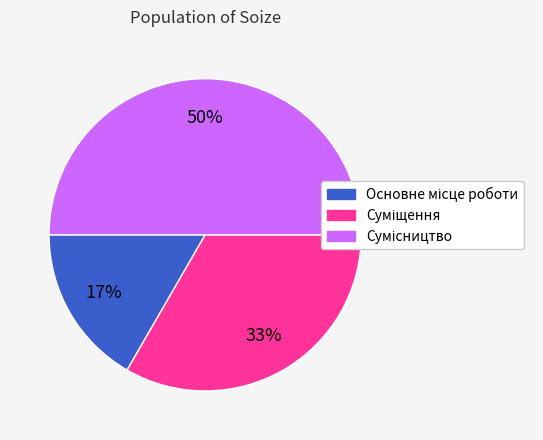

Does Сумісництво account for over 50% of the chart?

No